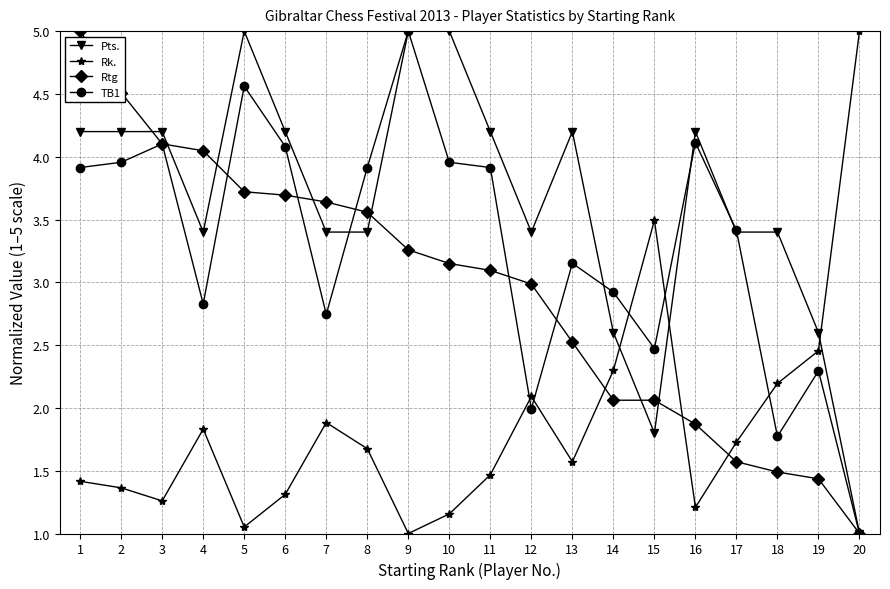

Between which two adjacent categories do TB1 and Rk. first intersect?

11 and 12